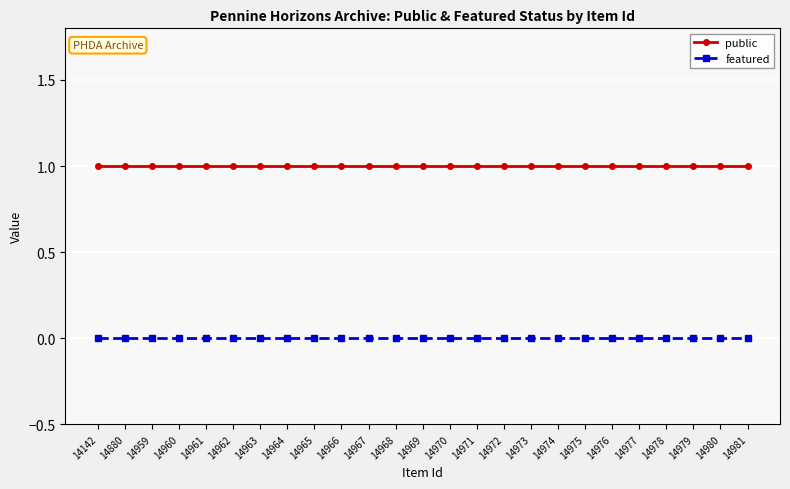

Does the chart have visible grid lines?

Yes